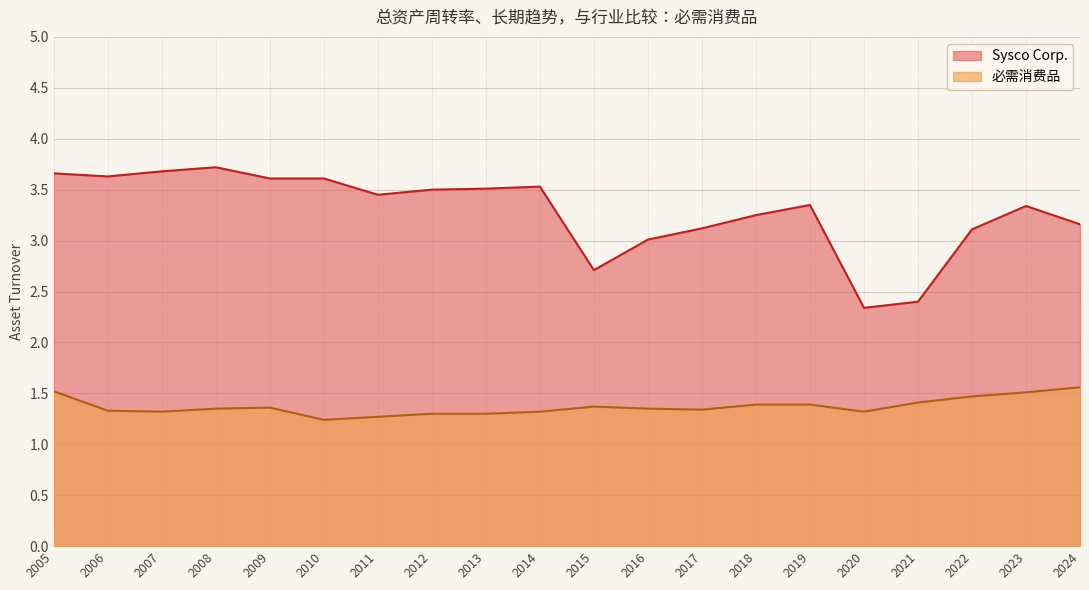

Rank the series by their average value, from highest to lowest.

Sysco Corp., 必需消费品